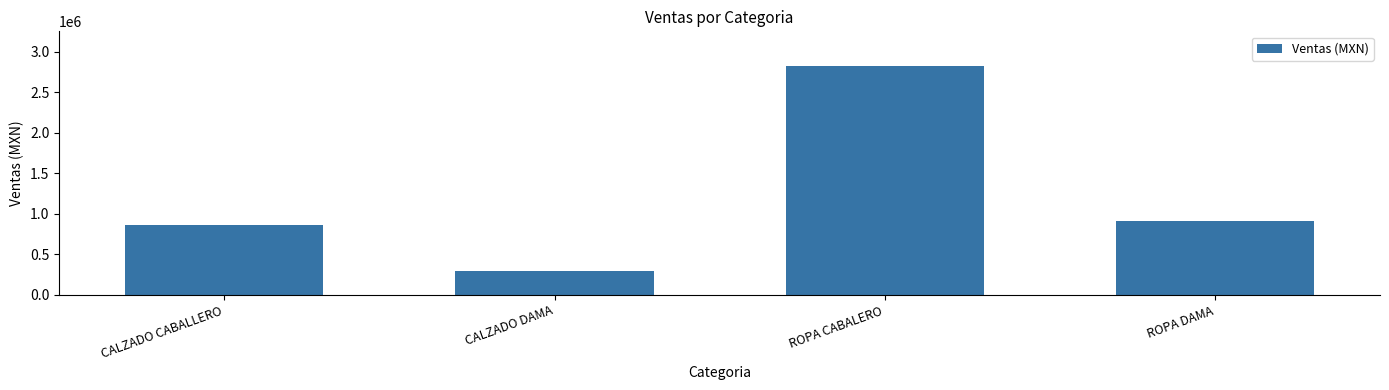

What is the label of the 3rd bar from the right?

CALZADO DAMA